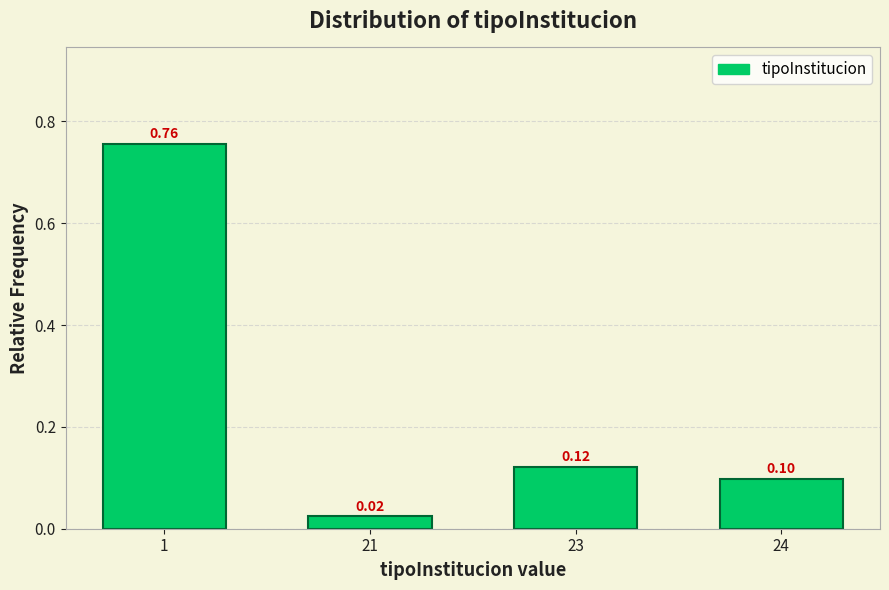

What is the sum of all values?

1.0